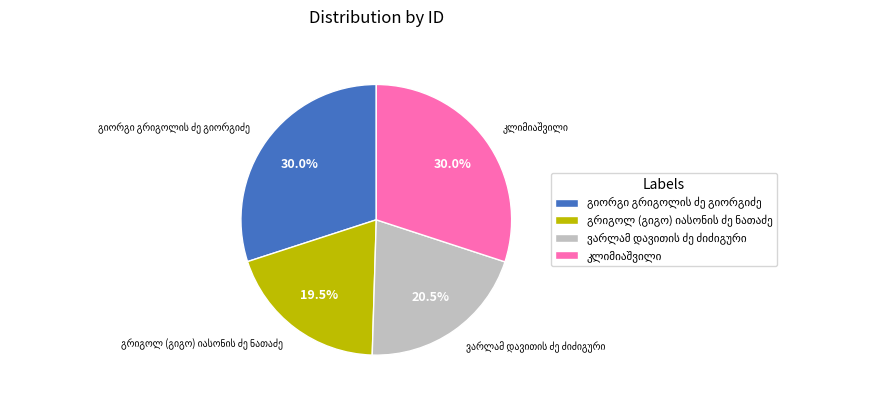

How many segments does this pie chart have?

4